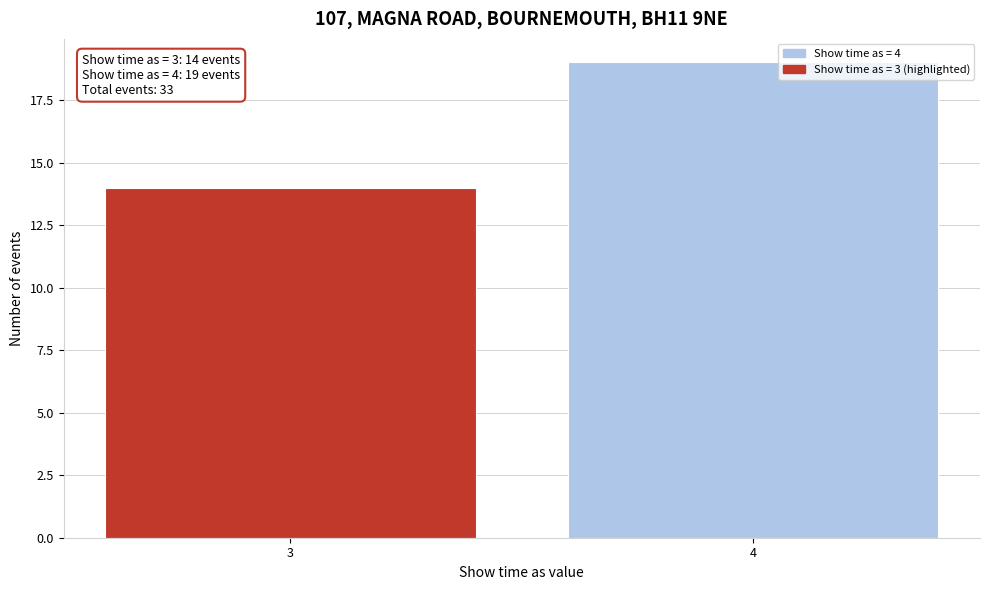

Reading left to right, transcribe all the data shown in this chart.

3=14	4=19